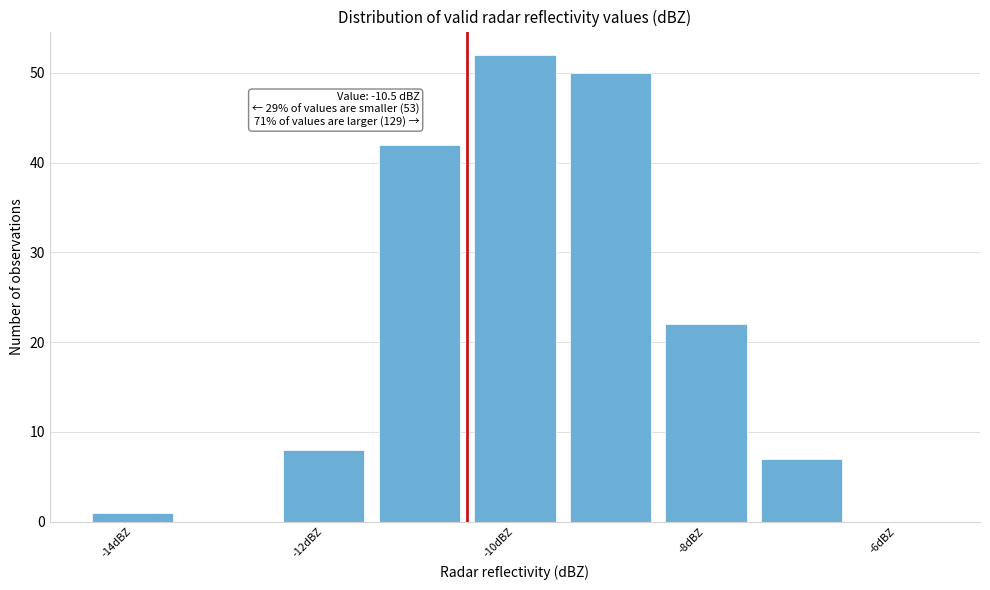

Which range on the x-axis has the tallest bar?

-10.5 to -9.5